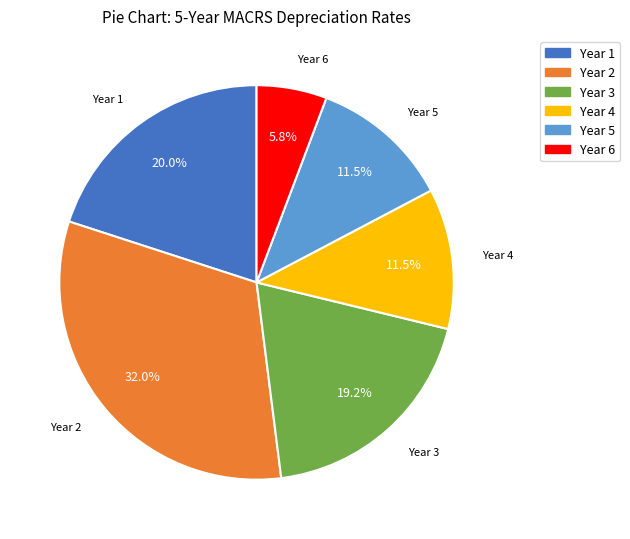

Is there any slice that represents more than half of the pie?

No